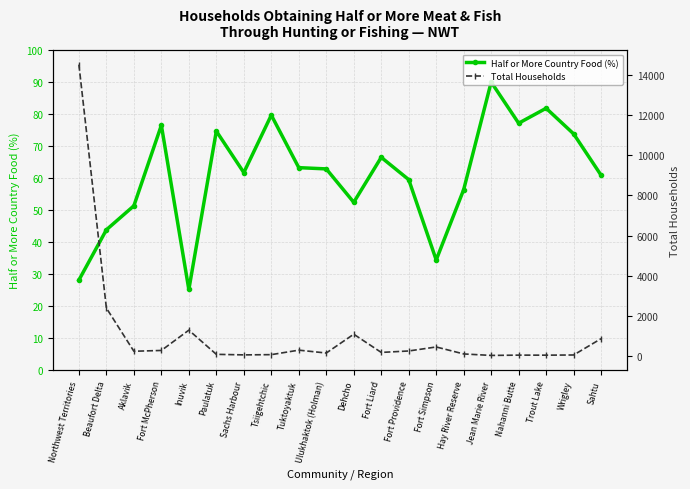

What is the spread (max minus min) of values at Sachs Harbour?

14.7